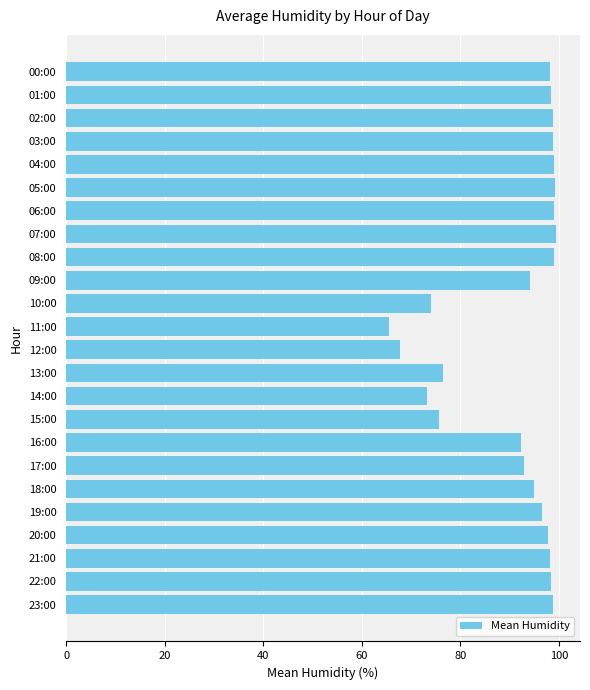

What is the ratio of the value at 22:00 to the value at 08:00?

1.0